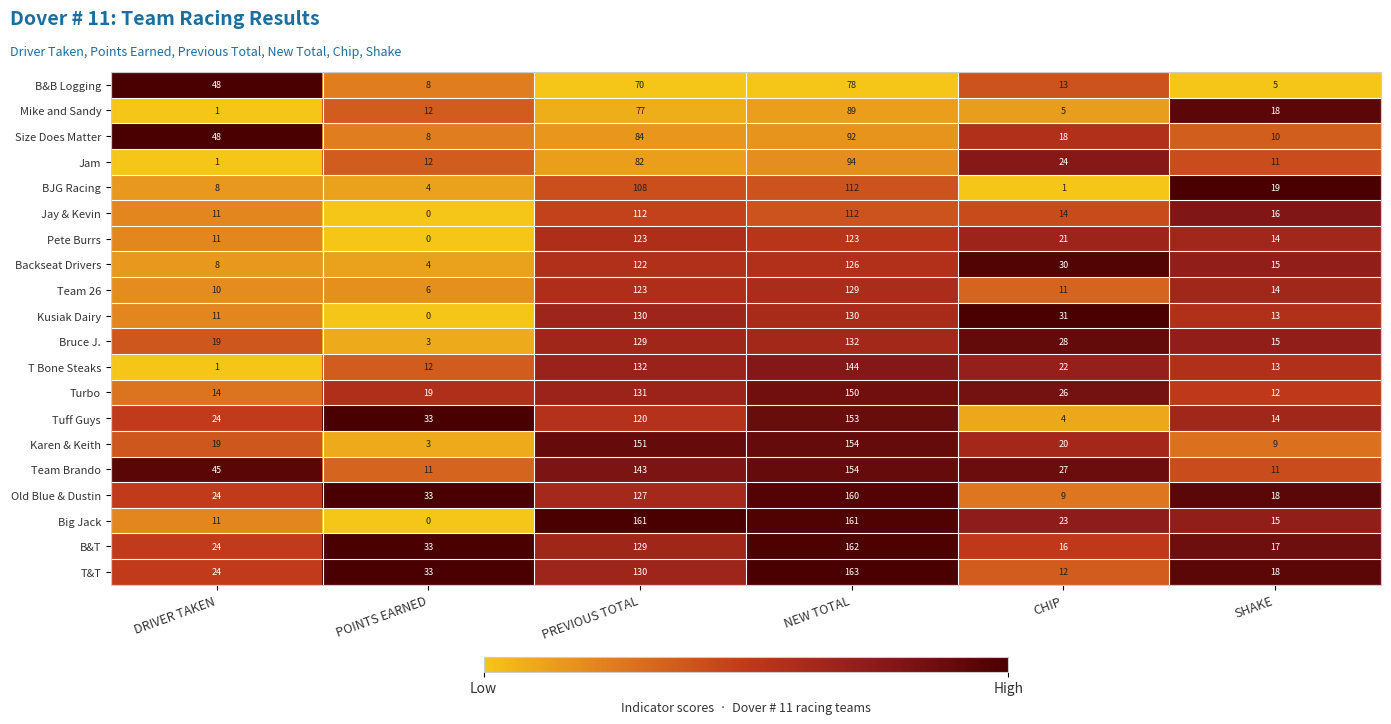

What is the difference between the highest and lowest values at PREVIOUS TOTAL?

91